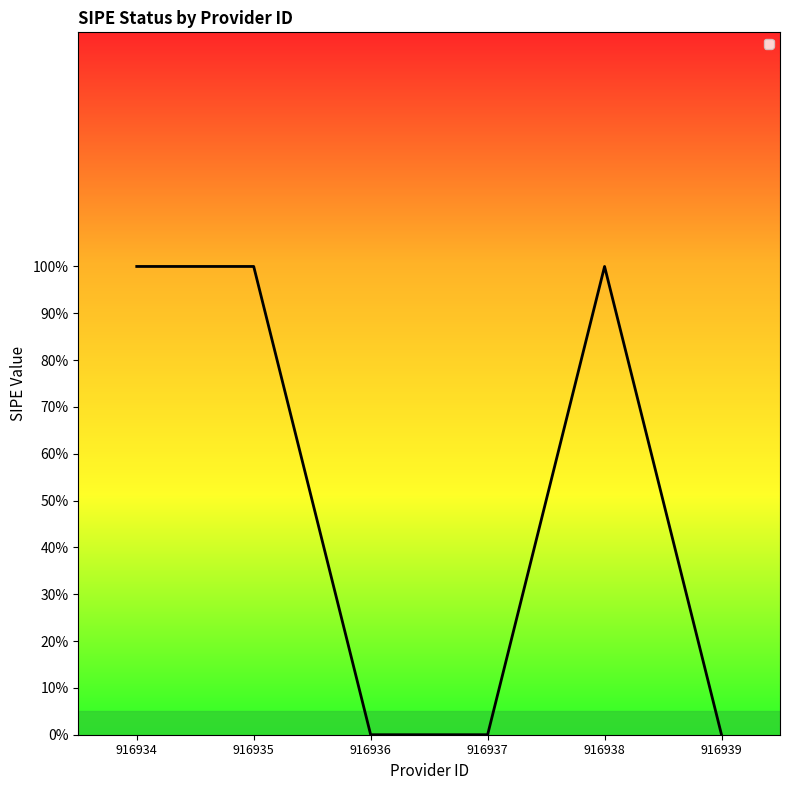

Rank the categories by value from highest to lowest.

916934, 916935, 916938, 916936, 916937, 916939